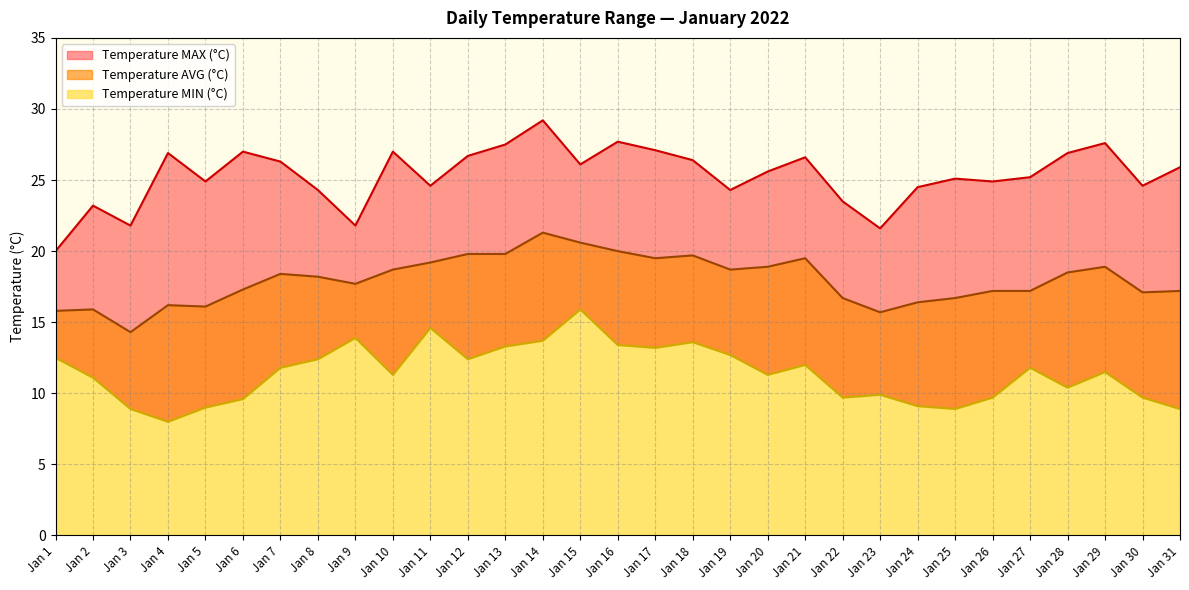

What is the difference between the Temperature AVG (°C) values at Jan 28 and Jan 11?

0.7